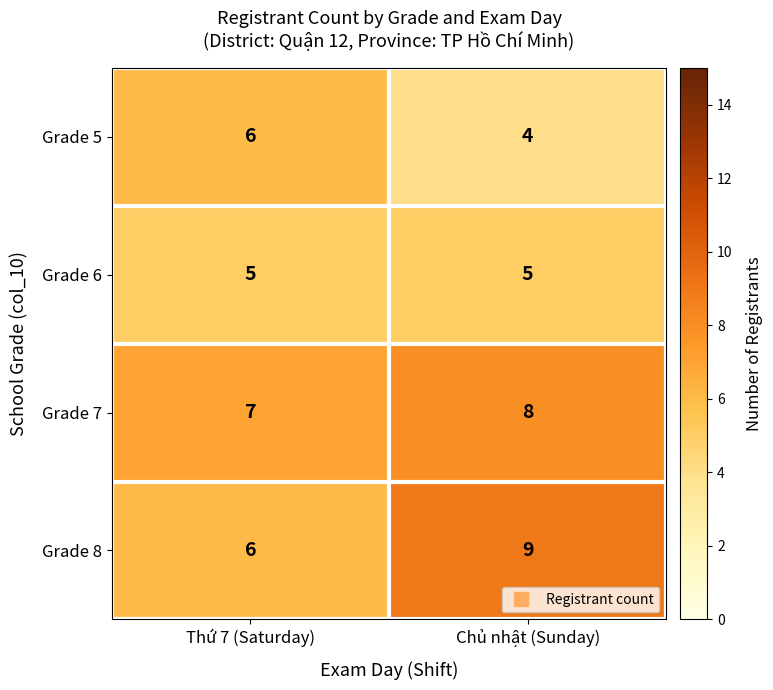

Is the value of Grade 7 at Chủ nhật (Sunday) greater than the value of Grade 5 at Chủ nhật (Sunday)?

Yes